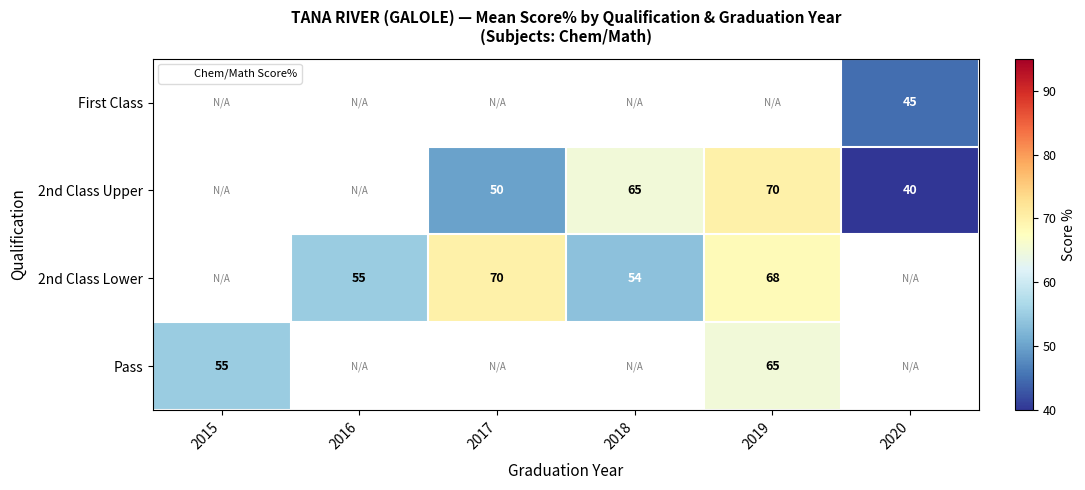

The value of 2nd Class Upper at 2018 is 24.3. True or false?

False